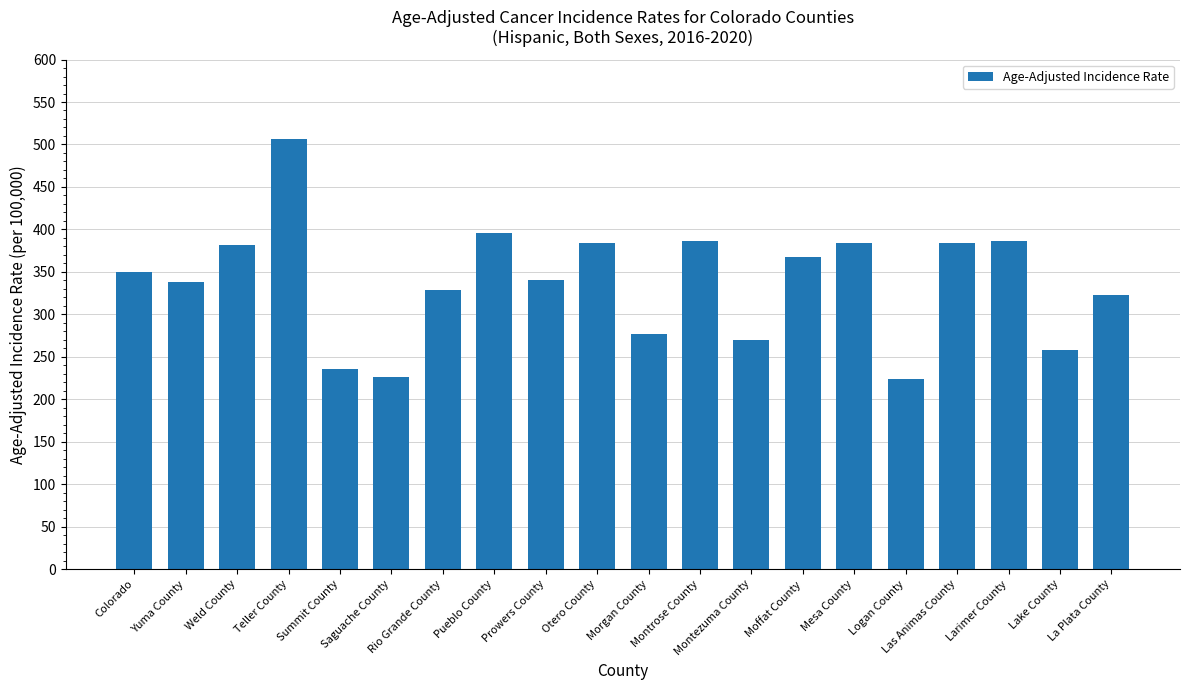

Between Lake County and Pueblo County, which is larger?

Pueblo County